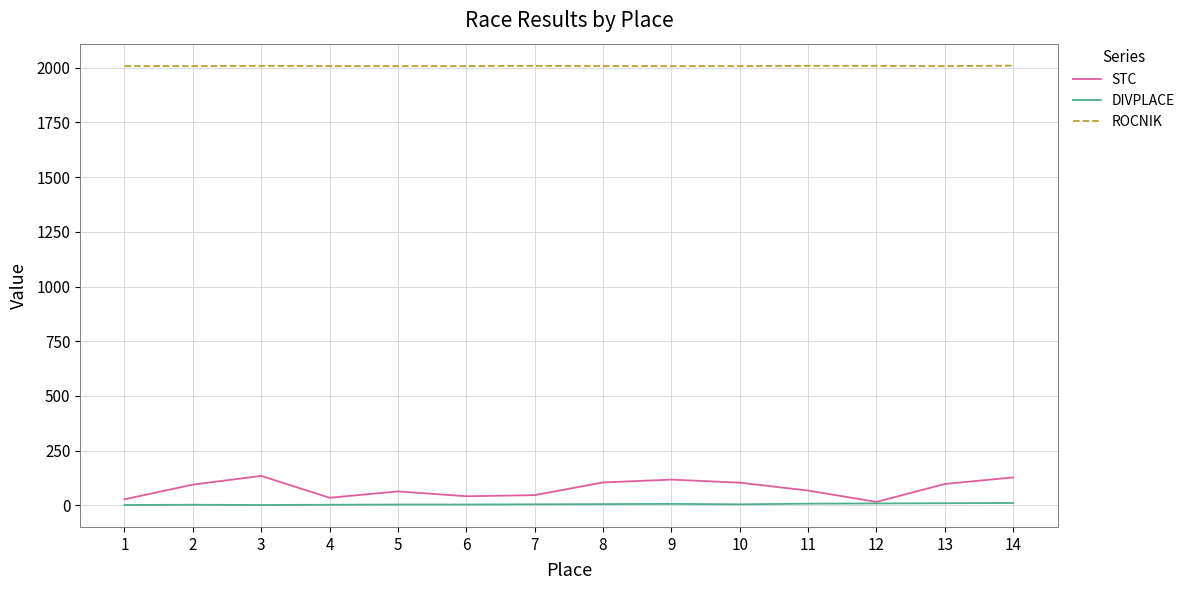

True or false: ROCNIK and STC intersect in this chart.

False